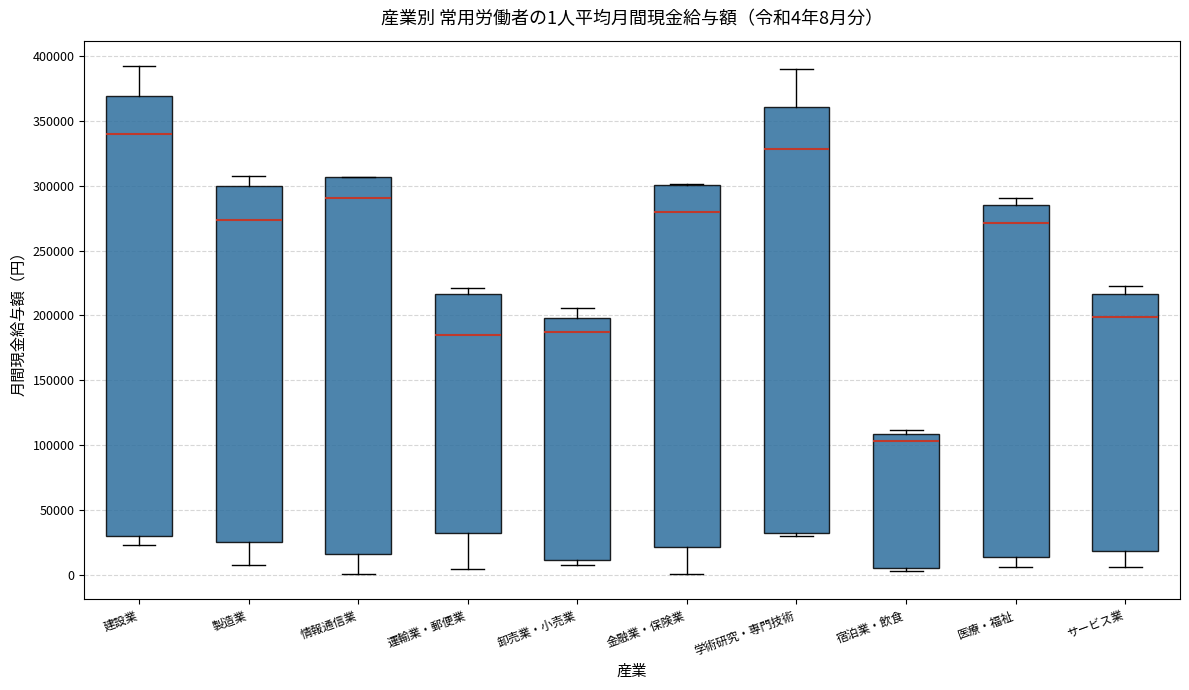

Which box is the tallest, from its lower edge to its upper edge?

建設業